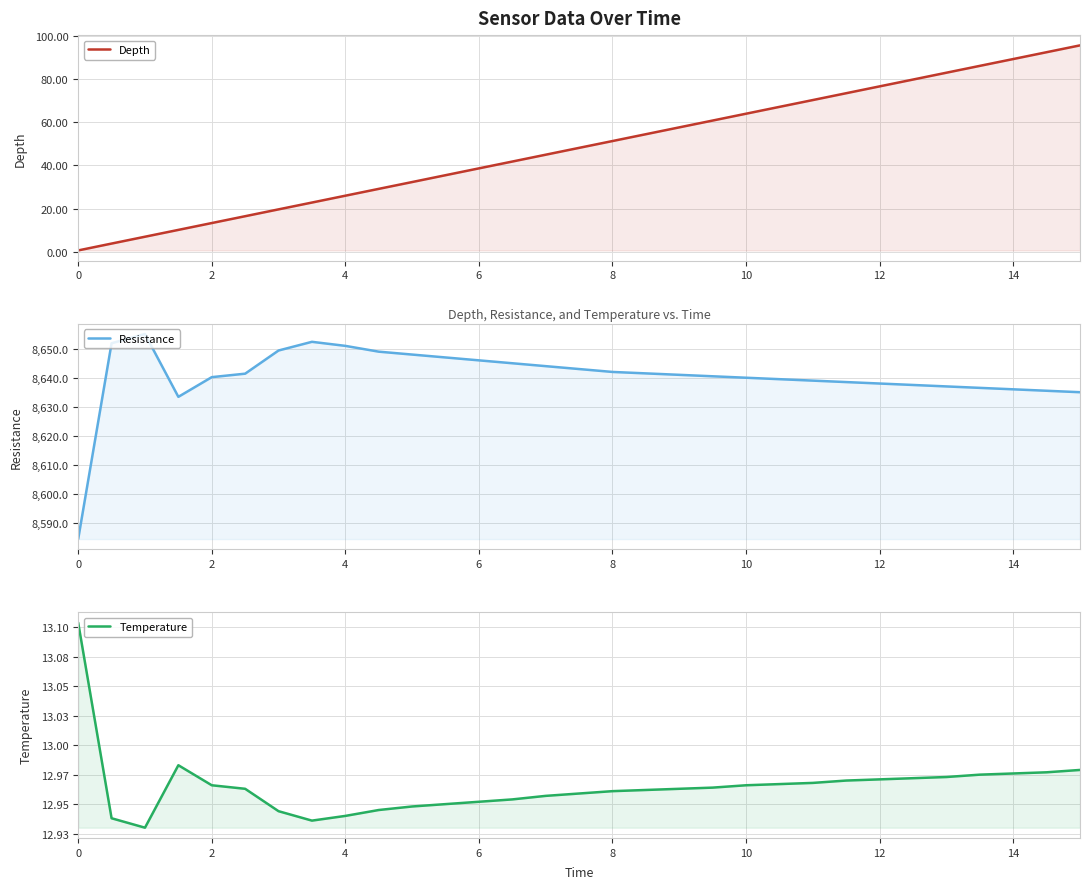

What are all the series names shown in the legend?

Depth, Resistance, Temperature